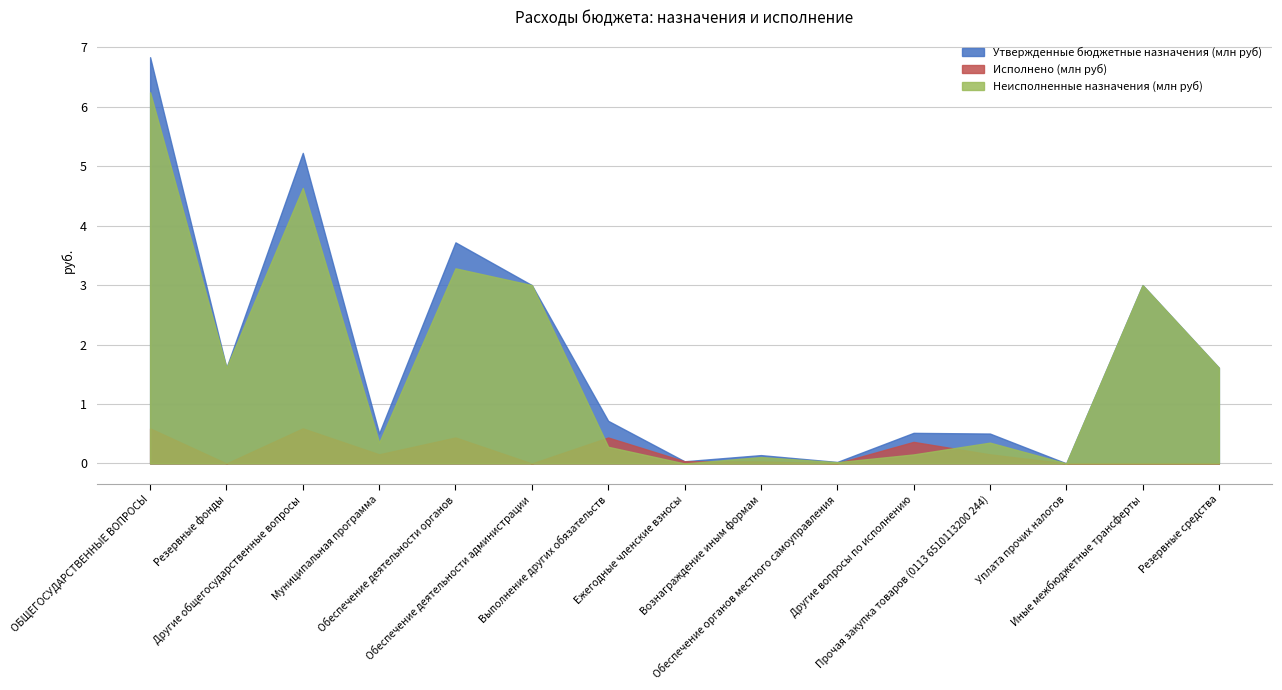

Which series has the largest total across all categories?

Утвержденные бюджетные назначения (млн руб)